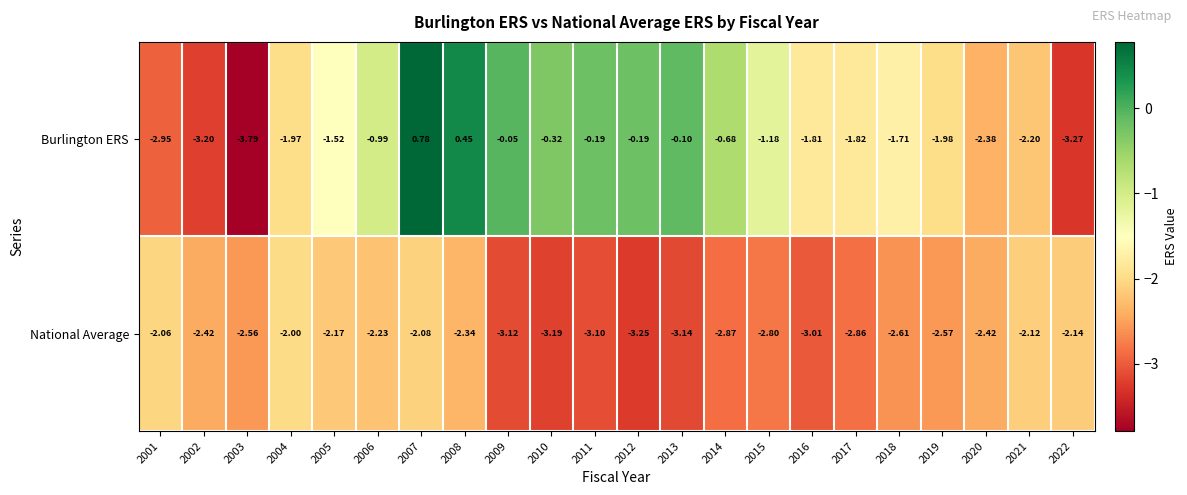

At 2010, list the series in order from smallest to largest.

National Average, Burlington ERS